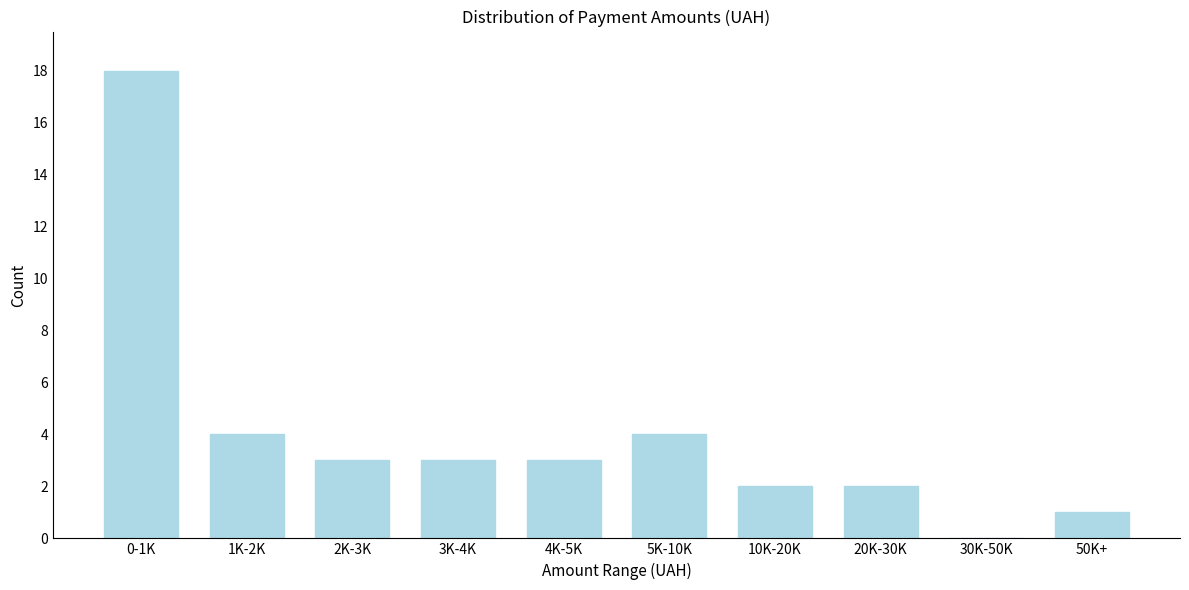

Reading left to right, list all the values displayed in this chart.

0-1K=18	1K-2K=4	2K-3K=3	3K-4K=3	4K-5K=3	5K-10K=4	10K-20K=2	20K-30K=2	30K-50K=0	50K+=1